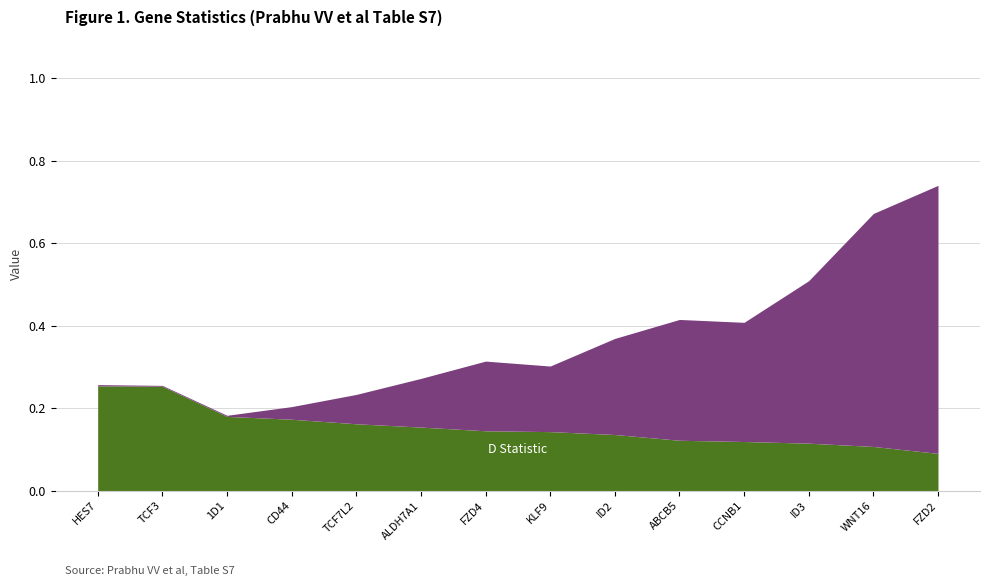

Reading right to left, transcribe all the data shown in this chart.

D Statistic: FZD2=0.1	WNT16=0.1	ID3=0.1	CCNB1=0.1	ABCB5=0.1	ID2=0.1	KLF9=0.1	FZD4=0.1	ALDH7A1=0.2	TCF7L2=0.2	CD44=0.2	1D1=0.2	TCF3=0.3	HES7=0.3
P Value: FZD2=0.7	WNT16=0.6	ID3=0.4	CCNB1=0.3	ABCB5=0.3	ID2=0.2	KLF9=0.2	FZD4=0.2	ALDH7A1=0.1	TCF7L2=0.1	CD44=0.0	1D1=0.0	TCF3=0.0	HES7=0.0